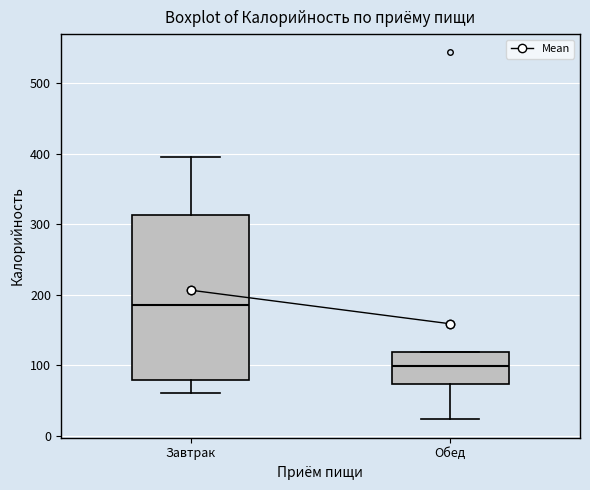

Where does the lower whisker of the box for Обед end on the y-axis? The values are not printed on the chart, so give them approximately, as read against the axis.

20